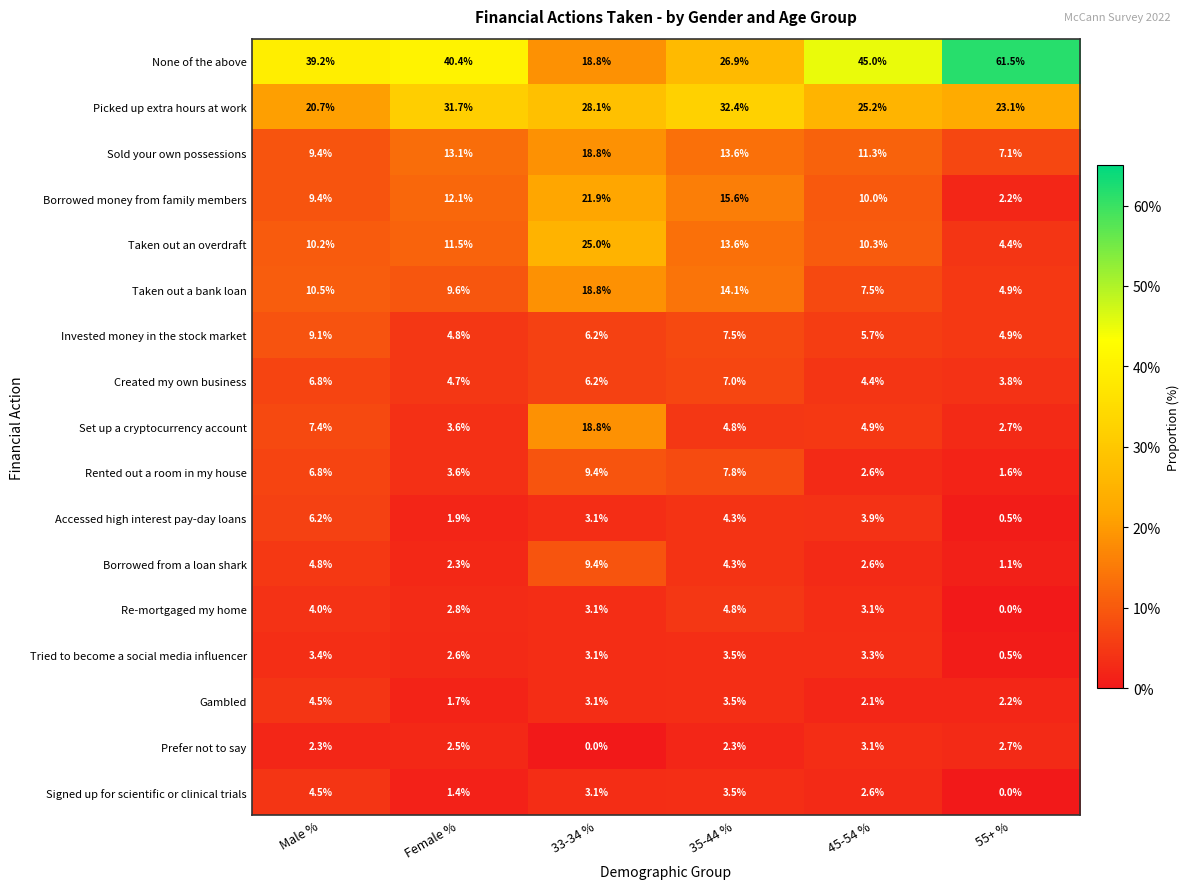

What is the difference between the Taken out an overdraft values at 45-54 % and 33-34 %?

14.7